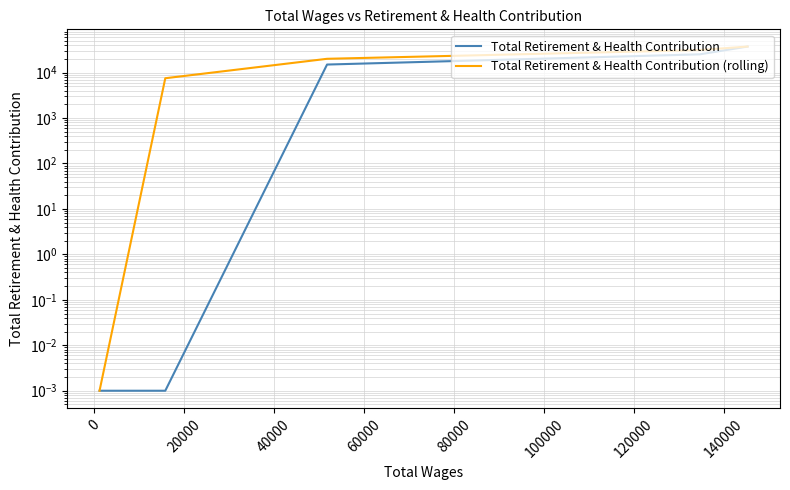

Rank the series by their average value, from highest to lowest.

Total Retirement & Health Contribution (rolling), Total Retirement & Health Contribution